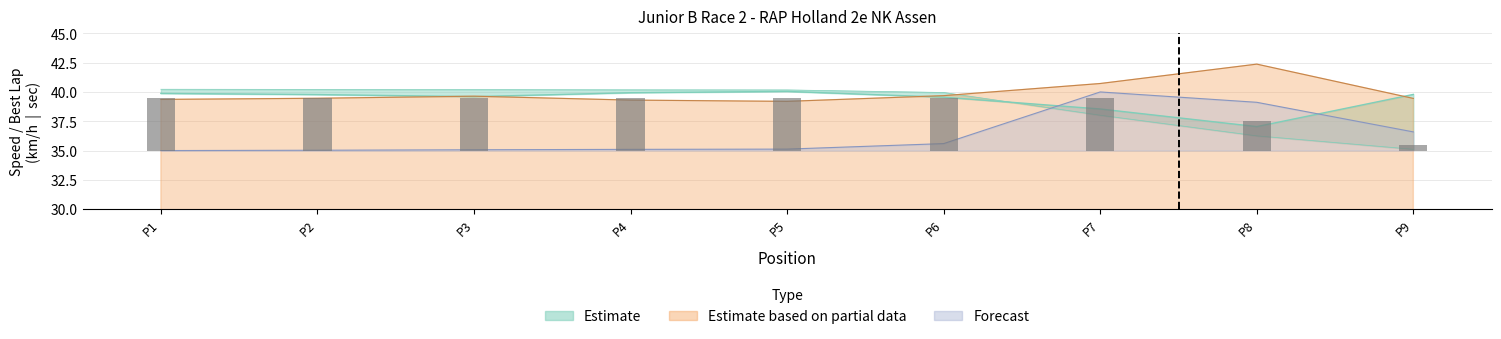

What is the maximum value for Average Speed?

40.2